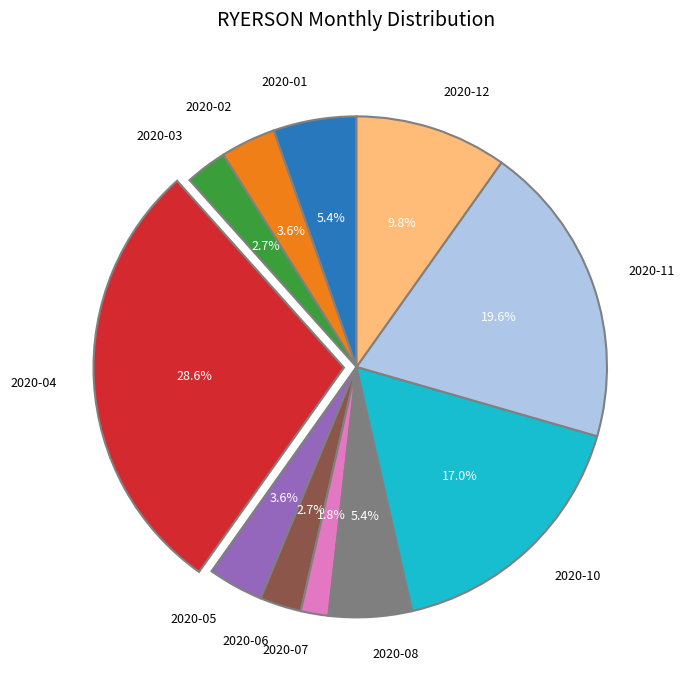

Combined, do 2020-12 and 2020-11 account for over 50%?

No